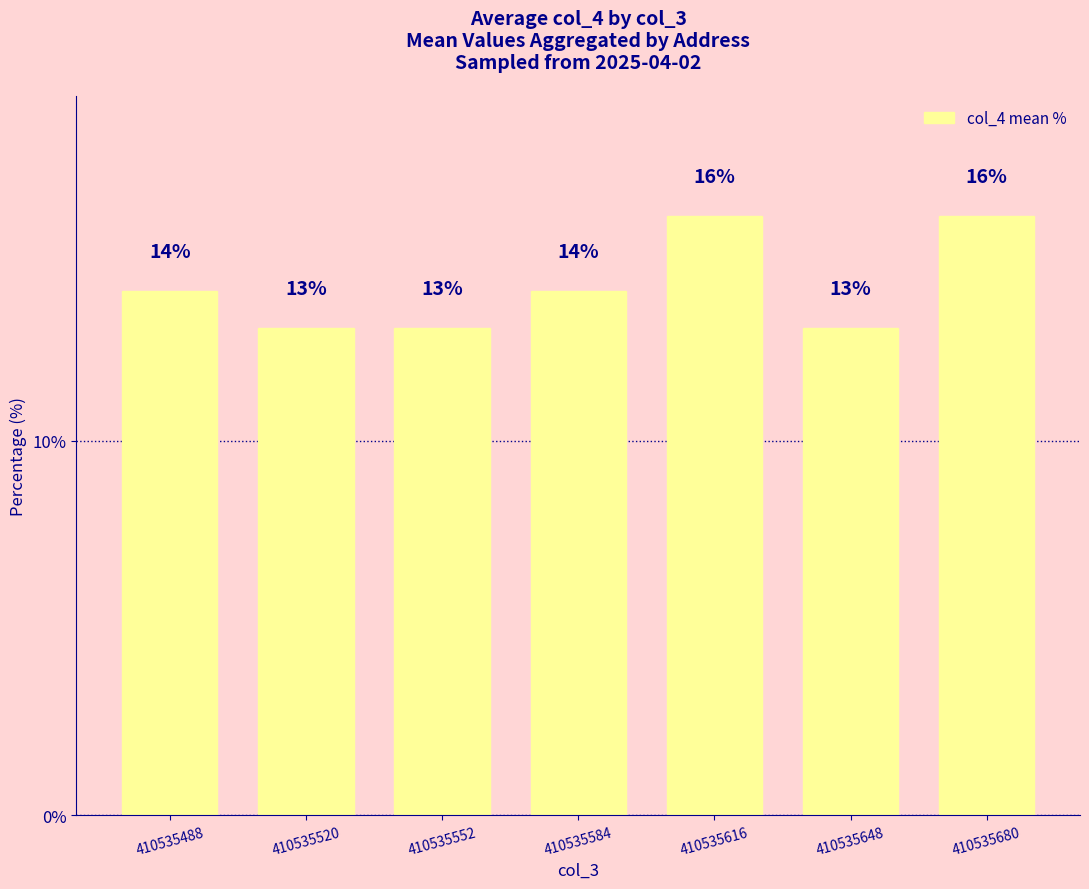

What is the value of the 3rd bar from the left?

13